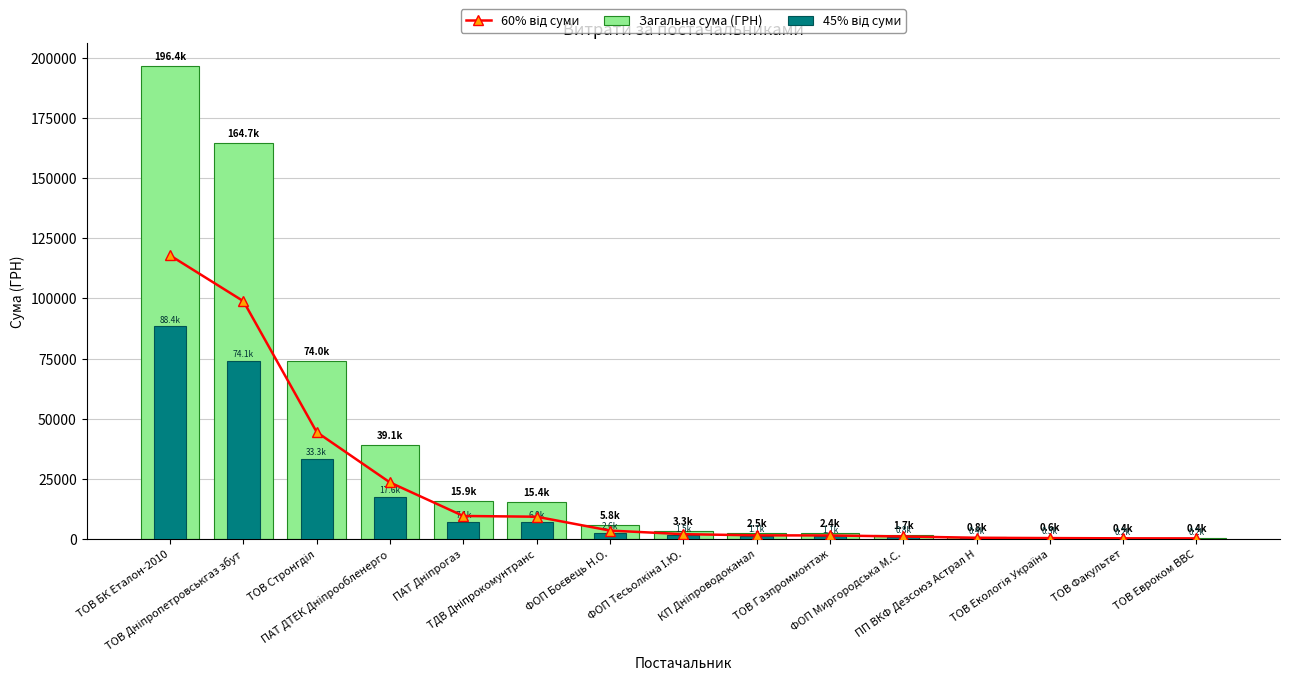

What is the minimum value for 60% від суми?

217.1